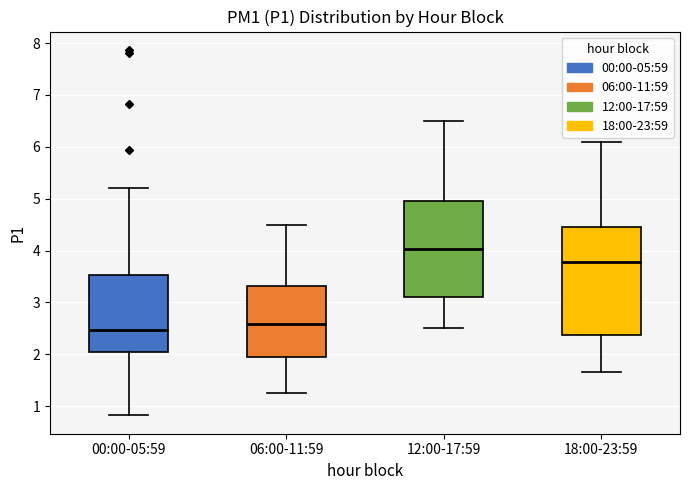

Which box has the lowest median line?

00:00-05:59